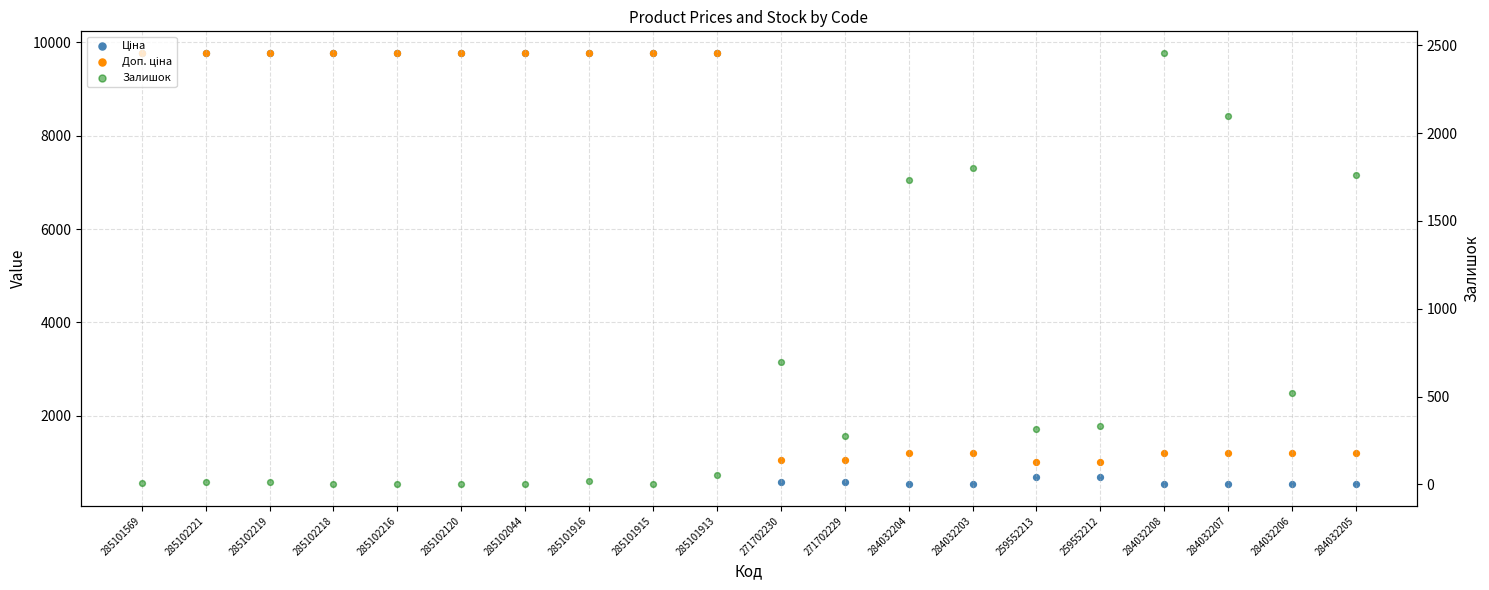

Which series has the largest total across all categories?

Доп. ціна